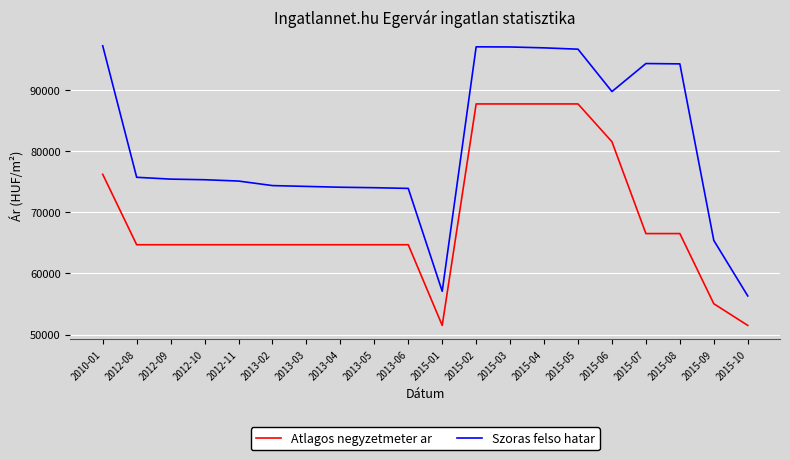

What position from the left is 2012-11?

5